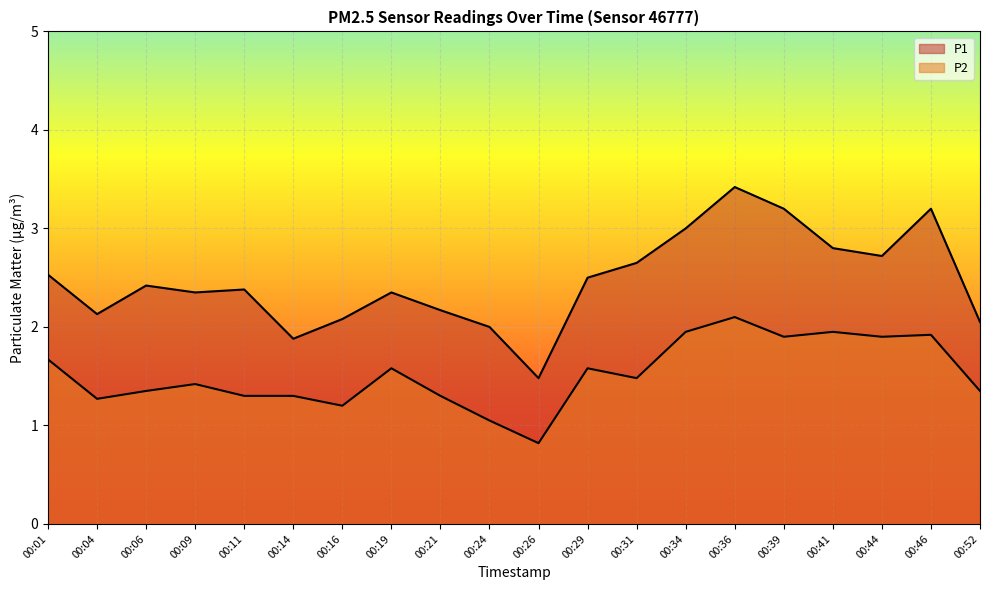

True or false: P1 and P2 intersect in this chart.

False